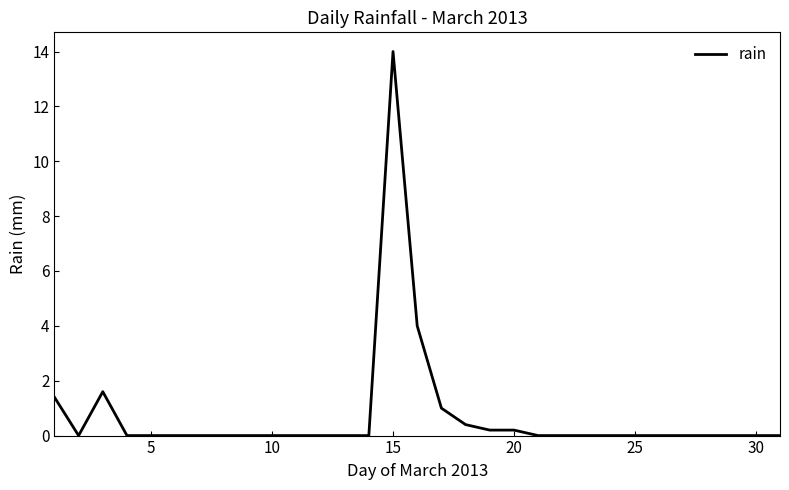

What is the maximum value shown in the chart?

14.0